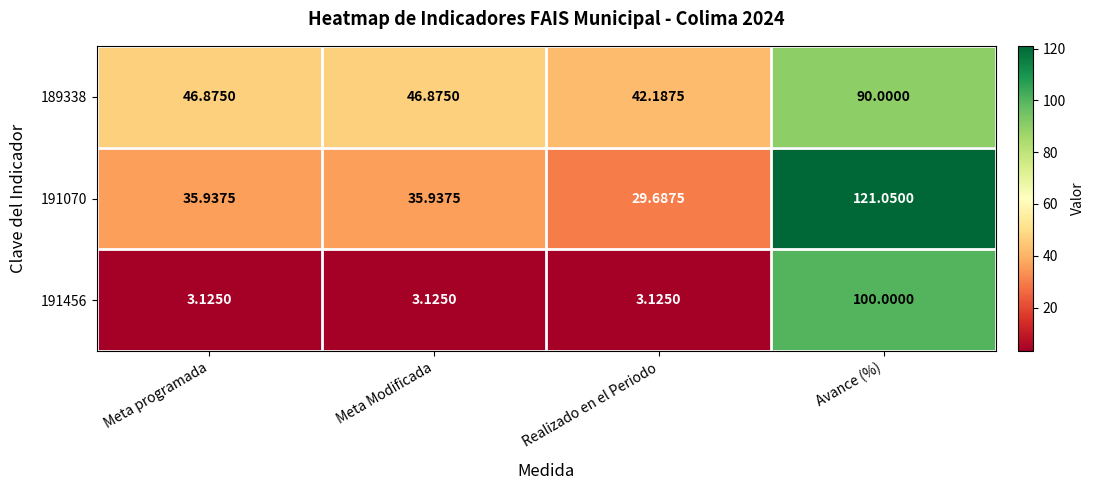

At which label does 189338 first exceed 46?

Meta programada